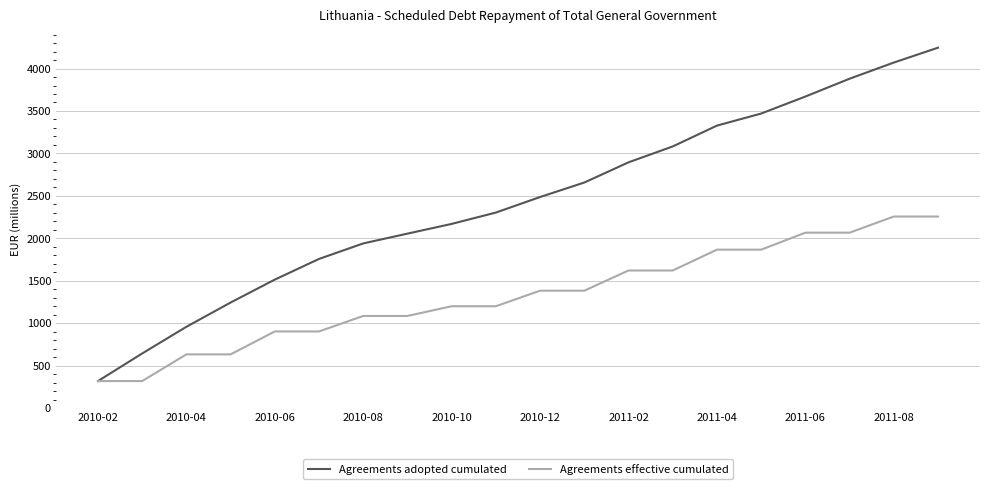

What is the sum of all Agreements adopted cumulated values?

48707.8